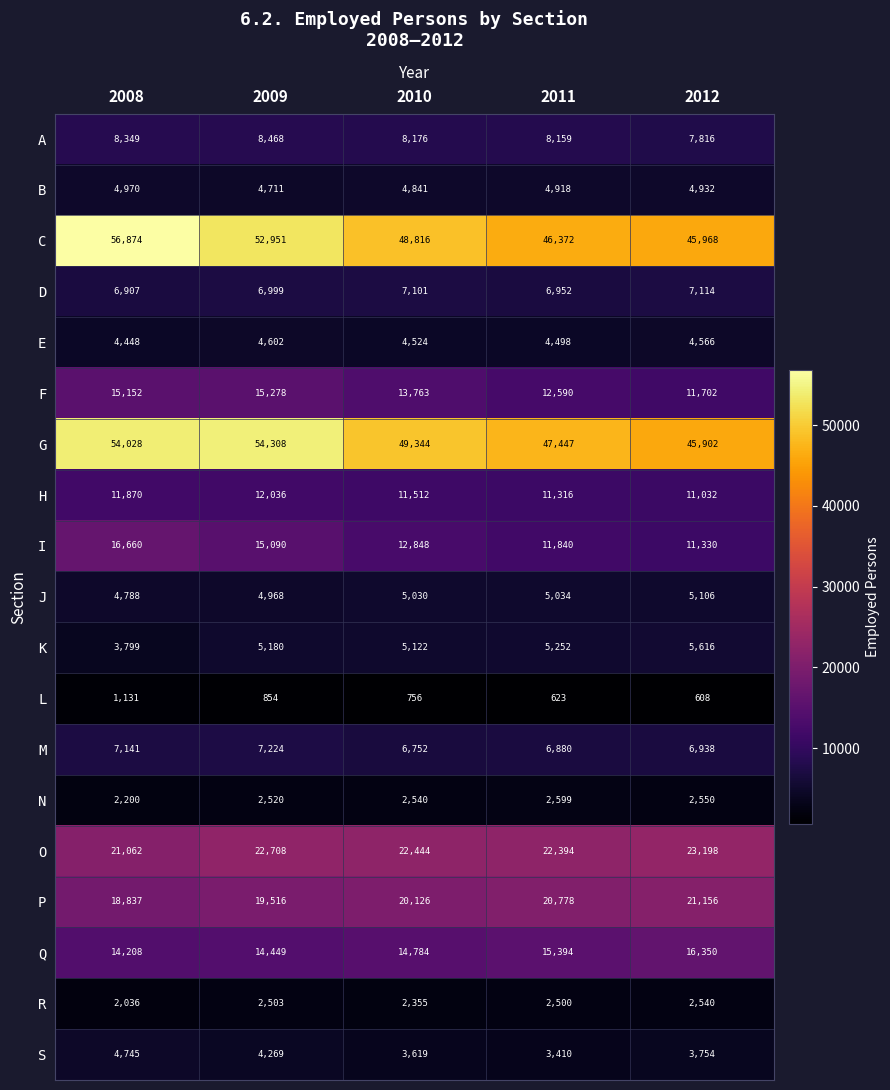

Is it true that E equals 7968 at 2010?

False